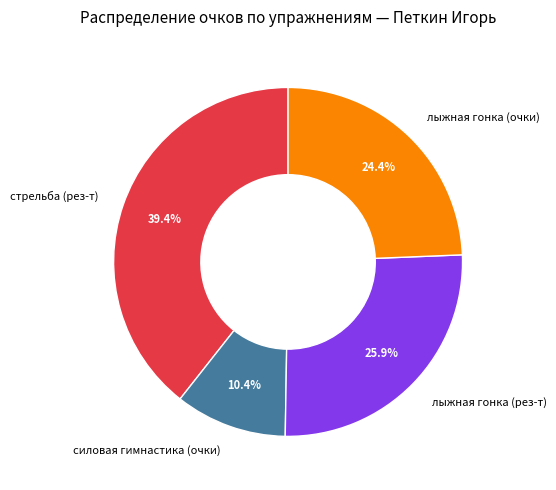

Does any single category account for the majority?

No